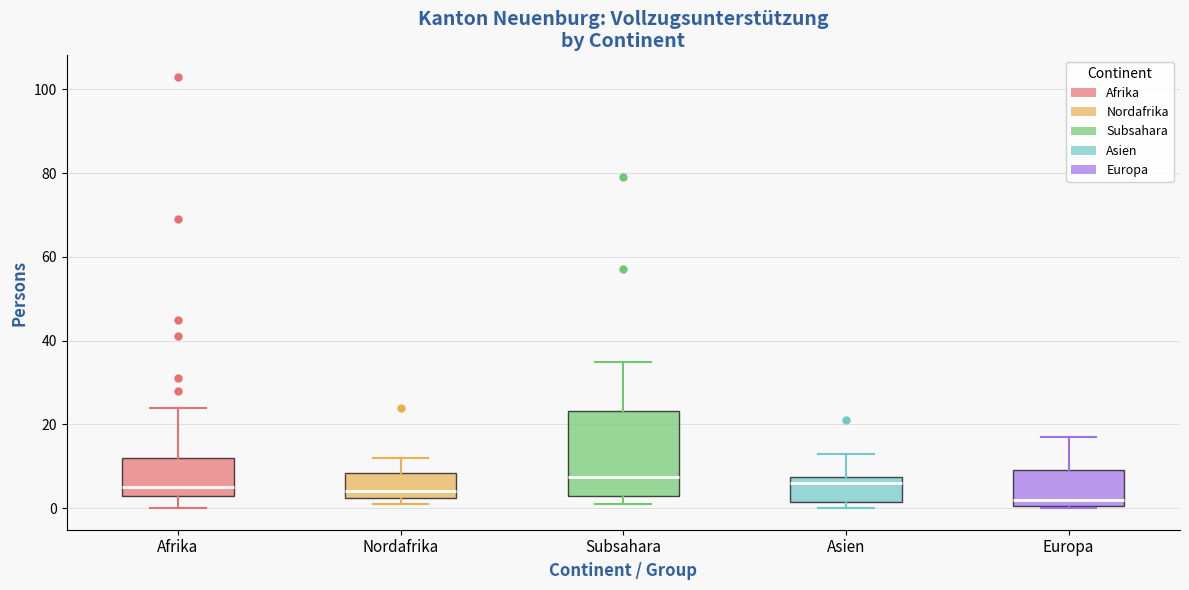

Where does the upper whisker of the box for Nordafrika end on the y-axis? The values are not printed on the chart, so give them approximately, as read against the axis.

12